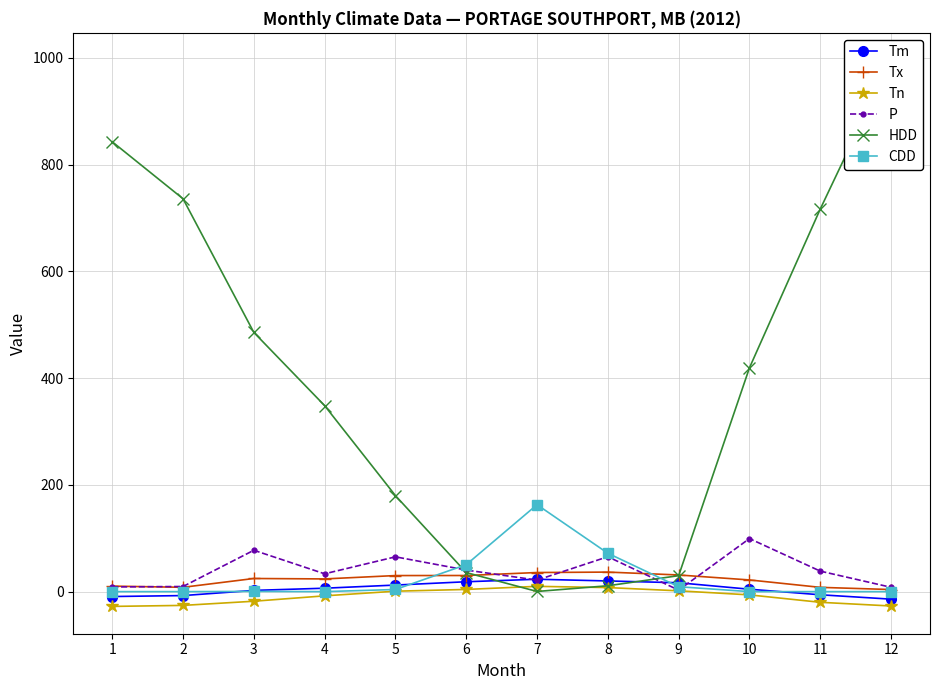

What is the minimum value shown in the chart?

-27.7